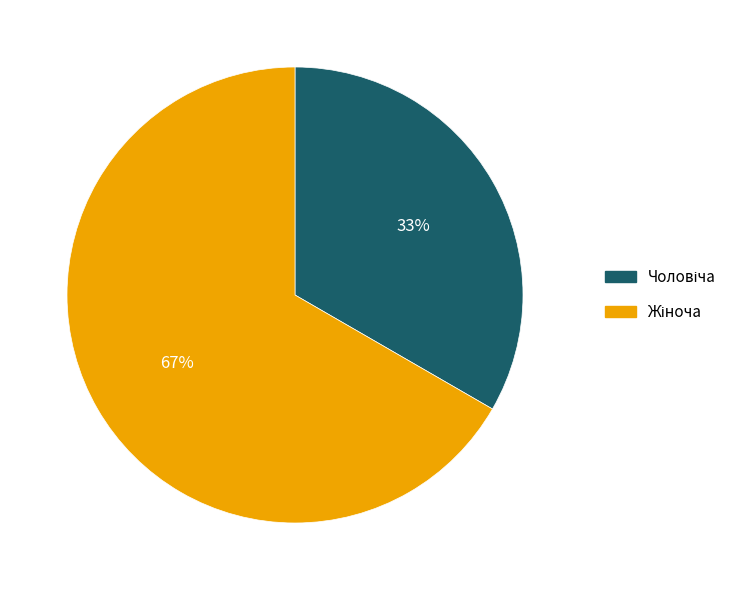

Does any single category account for the majority?

Yes